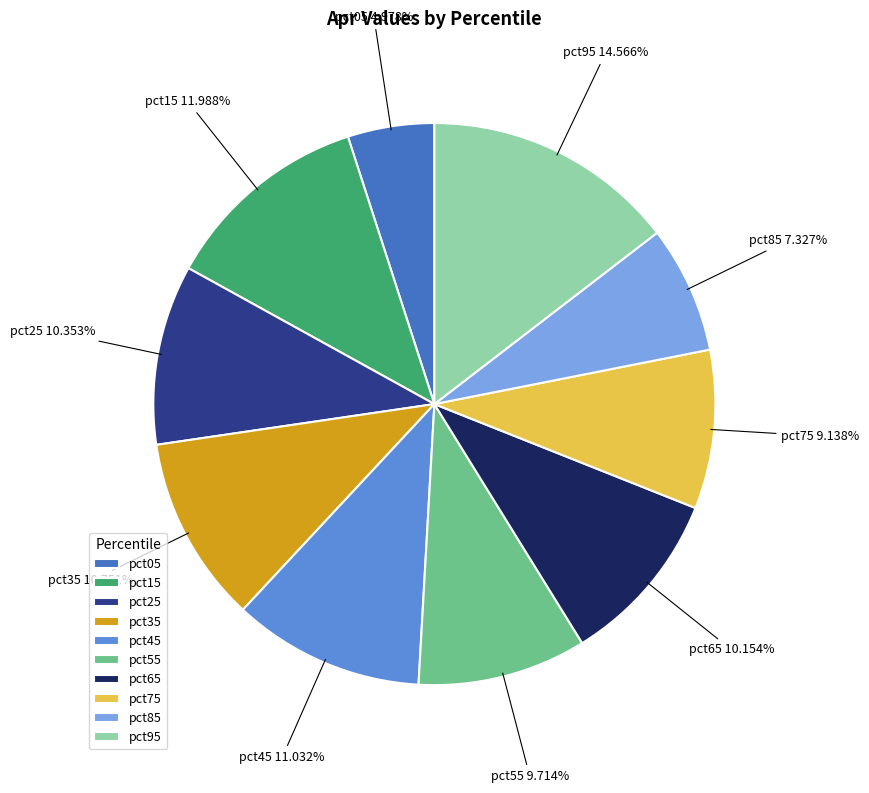

Does any single category account for the majority?

No